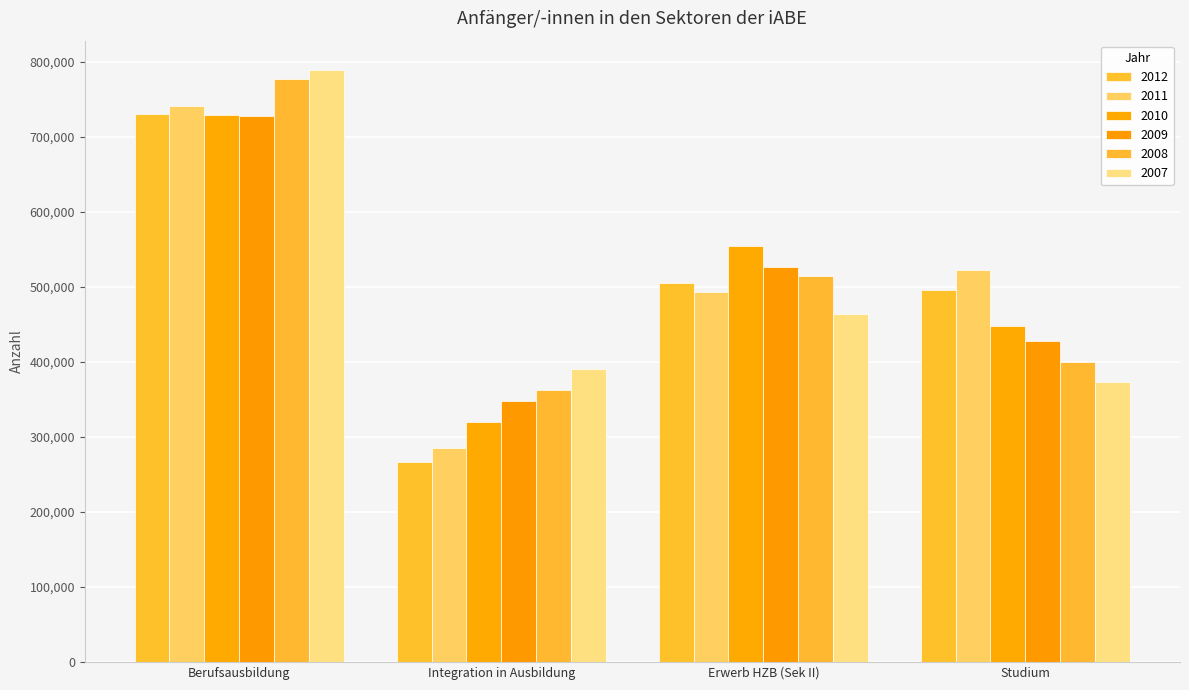

True or false: 2010 has a value of 246047 at Erwerb HZB (Sek II).

False